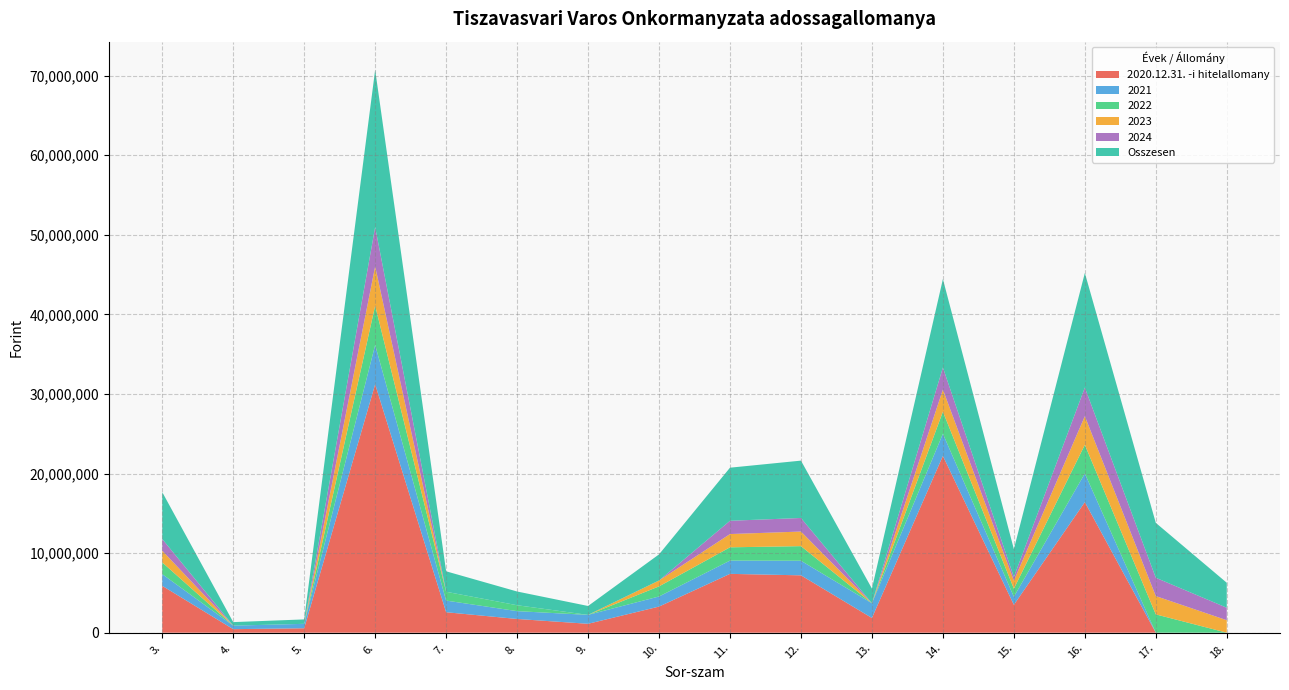

Reading left to right, list all the values displayed in this chart.

2020.12.31. -i hitelallomany: 5887000	443461	556539	31221155	2572000	1725452	1118946	3281242	7393526	7208258	1848697	22222400	3501644	16409597	0	0
2021: 1472000	443461	556539	4940000	1464000	984000	1118946	1270000	1668000	1834504	1848697	2777600	1016000	3600000	0	0
2022: 1472000	0	0	4940000	1108000	741452	0	1270000	1668000	1834504	0	2777600	1016000	3600000	2300740	0
2023: 1472000	0	0	4940000	0	0	0	741242	1668000	1834504	0	2777600	1016000	3600000	2300740	1568620
2024: 1471000	0	0	4940000	0	0	0	0	1668000	1704746	0	2777600	453644	3600000	2300740	1568620
Osszesen: 5887000	443461	556539	19760000	2572000	1725452	1118946	3281242	6672000	7208258	1848697	11110400	3501644	14400000	6902220	3137240